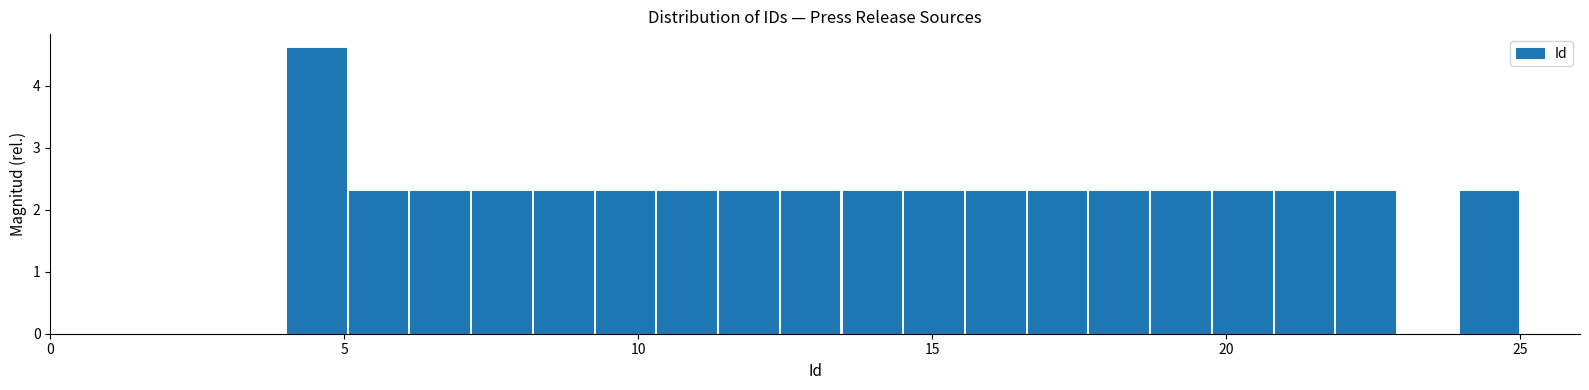

Read against the x-axis, roughly where is the centre of the tallest bar?

4.5